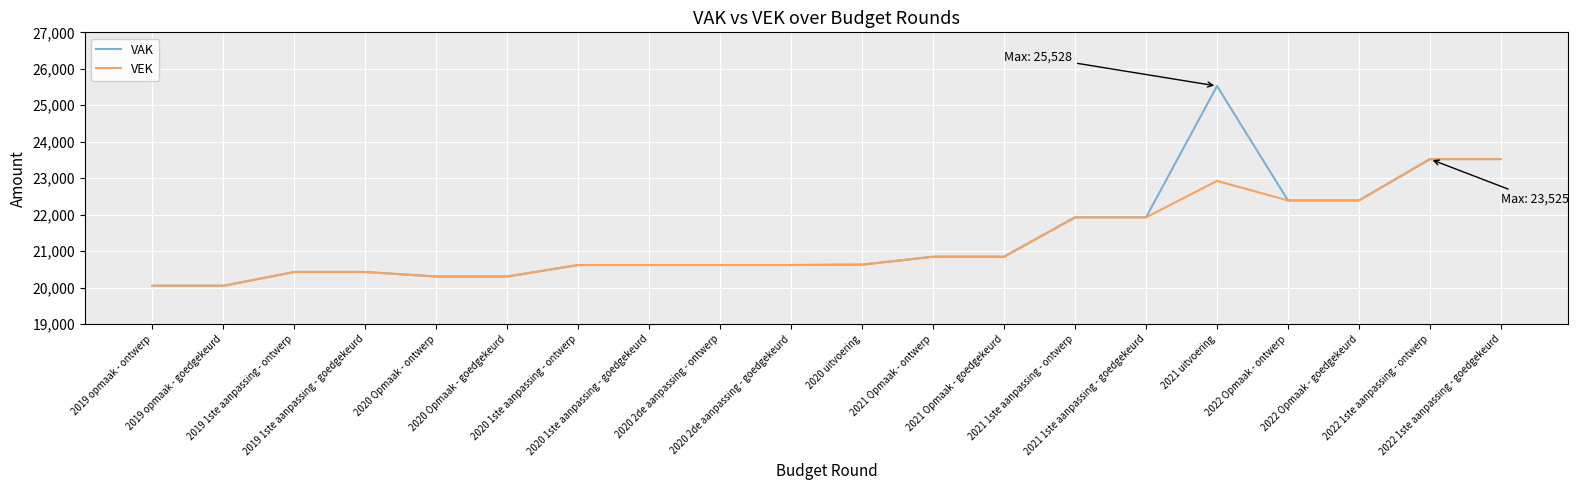

Which series has the largest range (max minus min)?

VAK